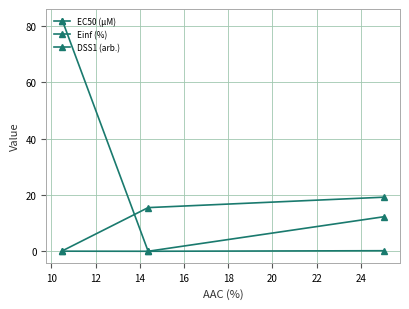

What is the value of the DSS1 (arb.) point at the 3rd from the left?

0.2